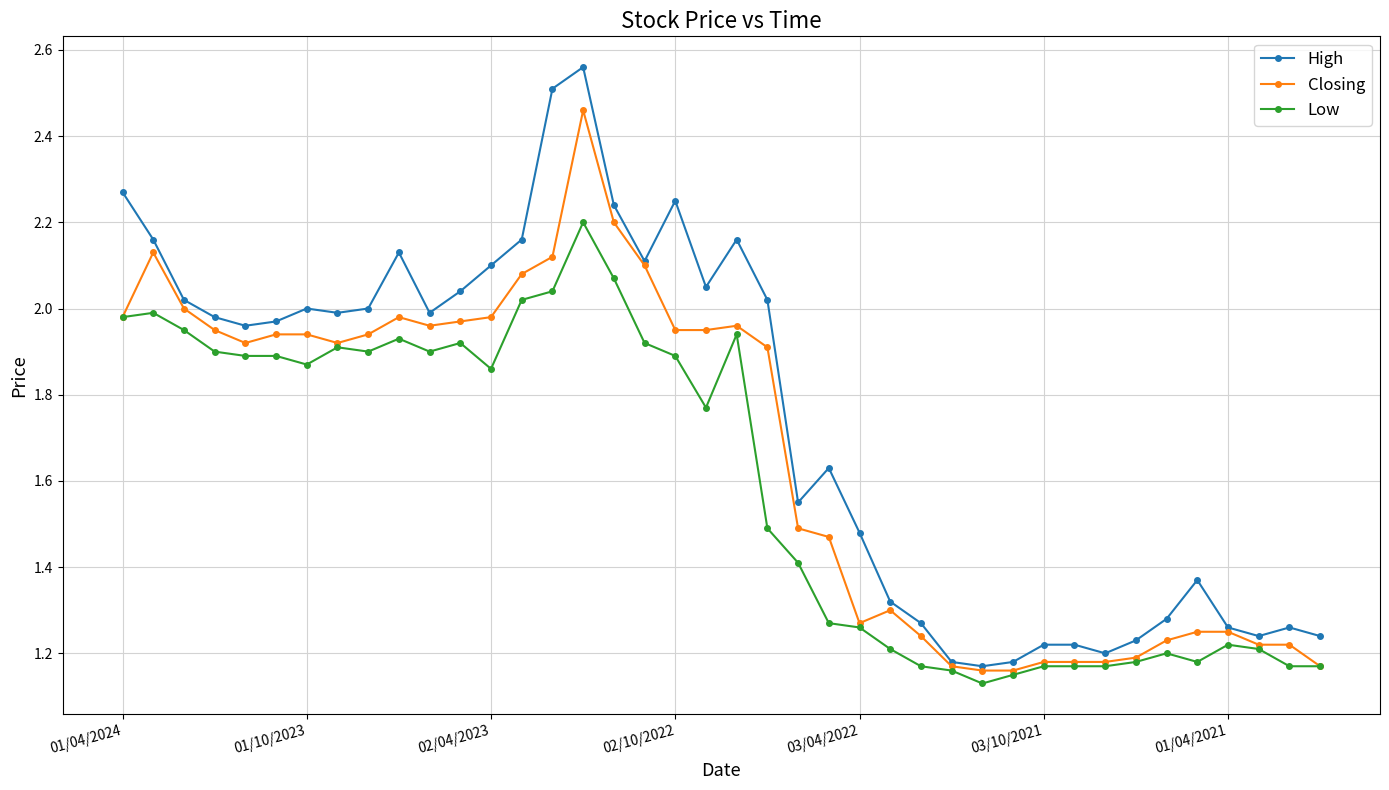

Which series has the largest total across all categories?

High